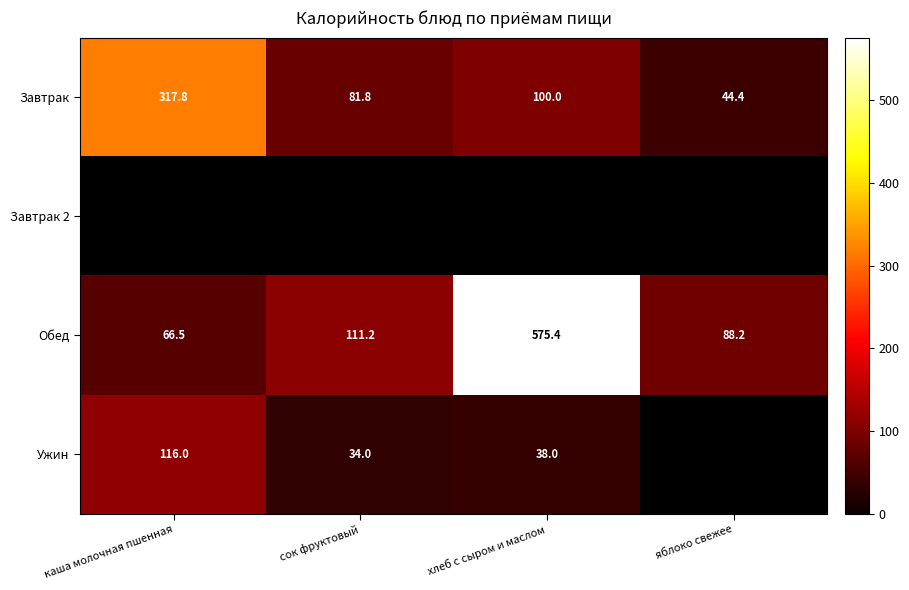

What is the sum of the Завтрак values at хлеб с сыром и маслом and сок фруктовый?

181.8